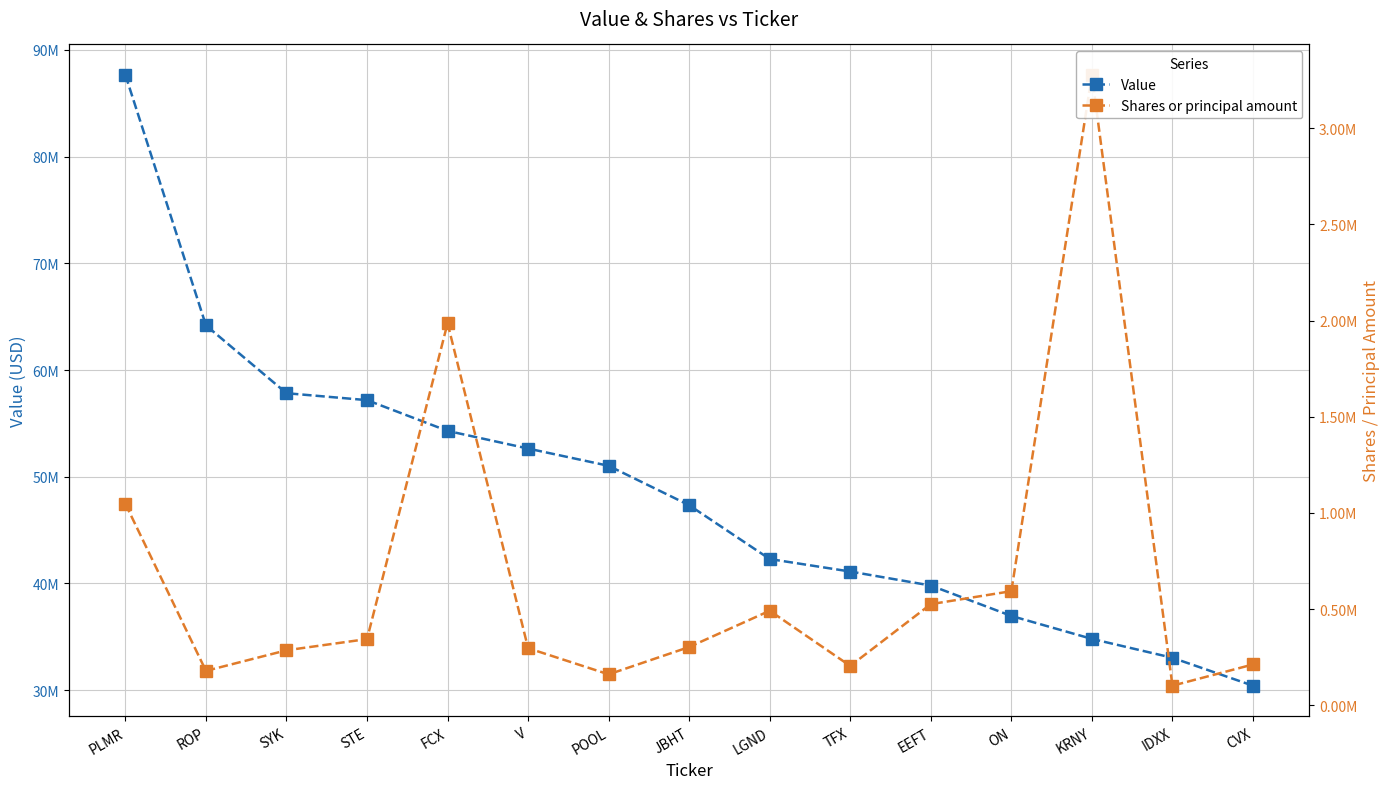

List the labels in order of Value value, largest first.

PLMR, ROP, SYK, STE, FCX, V, POOL, JBHT, LGND, TFX, EEFT, ON, KRNY, IDXX, CVX